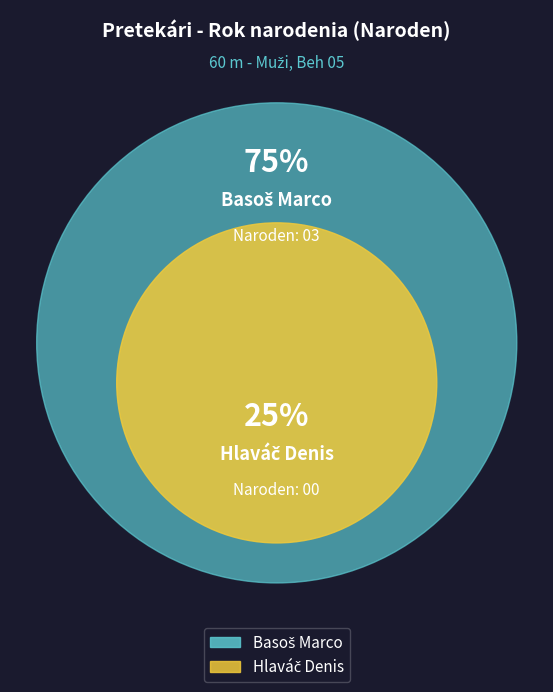

Count the number of slices in the pie.

2